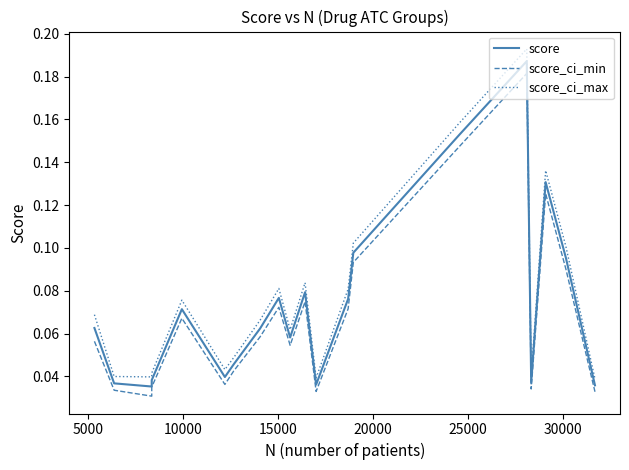

True or false: score has more than 0 interior local peaks.

True